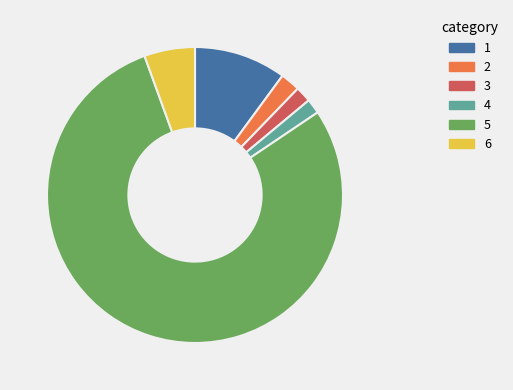

Is there a majority slice in this chart?

Yes